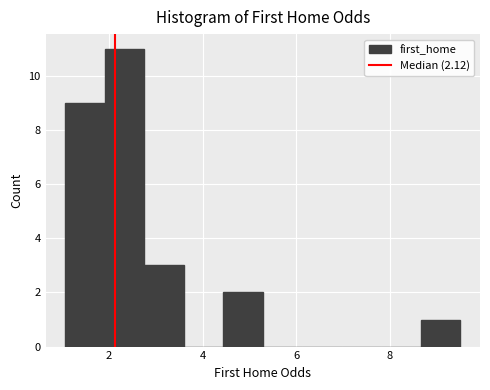

Which range on the x-axis has the tallest bar?

2.0 to 2.8